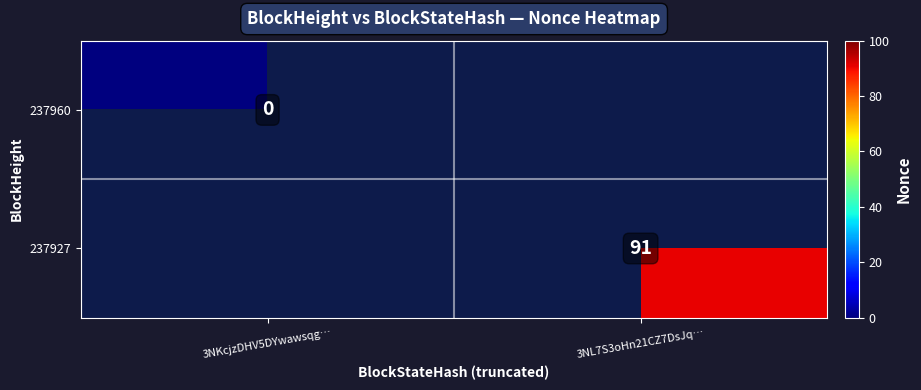

Is it true that 237927 equals 91 at 3NL7S3oHn21CZ7DsJq…?

True